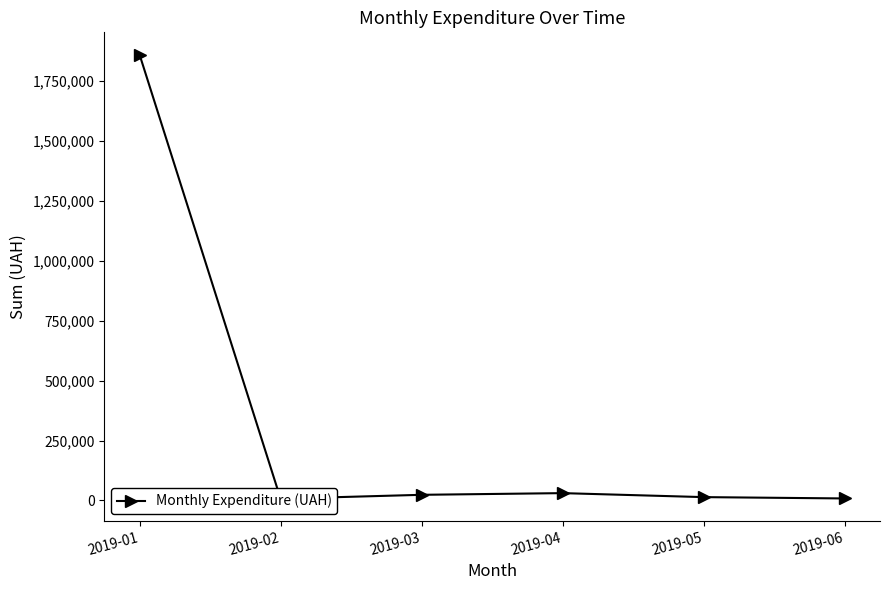

Which has a higher value, 2019-01 or 2019-05?

2019-01